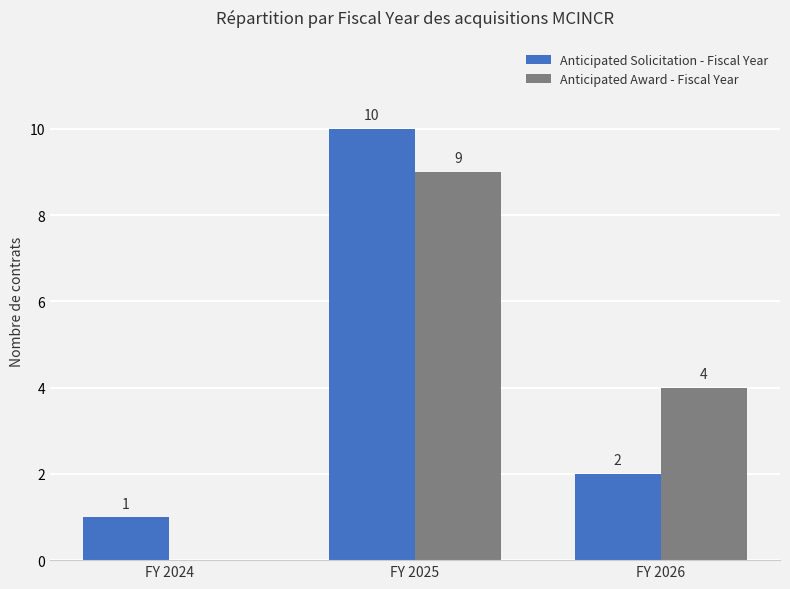

The Anticipated Award - Fiscal Year series shows 0 at FY 2024. True or false?

True